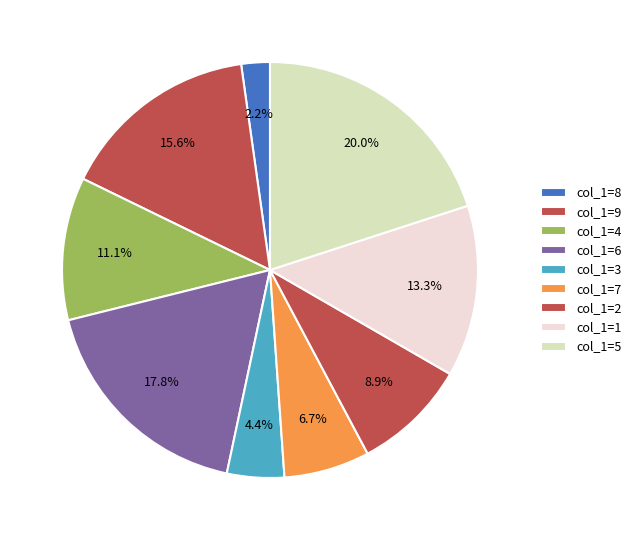

Is there any slice that represents more than half of the pie?

No